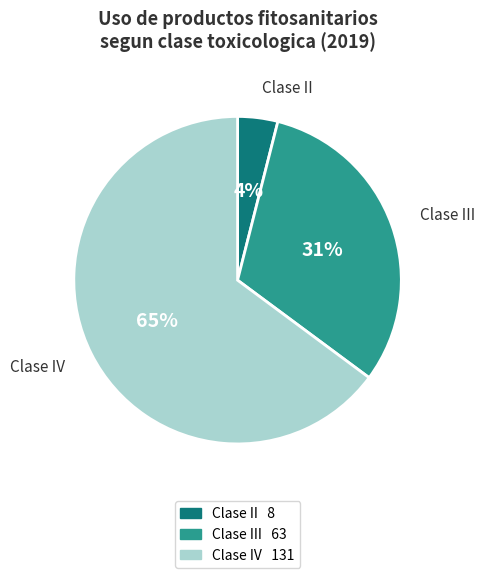

Between Clase IV and Clase III, which is larger?

Clase IV